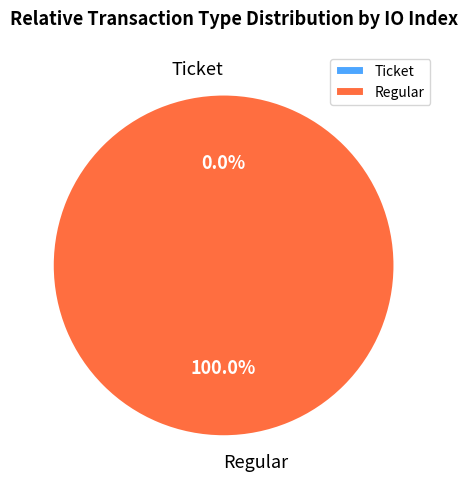

Combined, do Ticket and Regular account for over 50%?

Yes